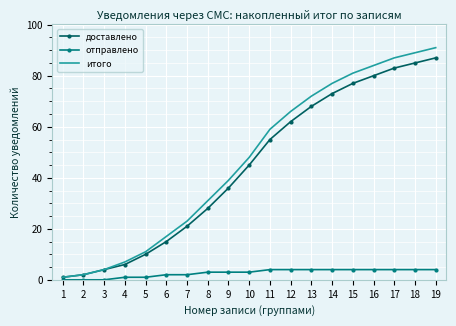

Is it true that доставлено equals 87 at 19?

True